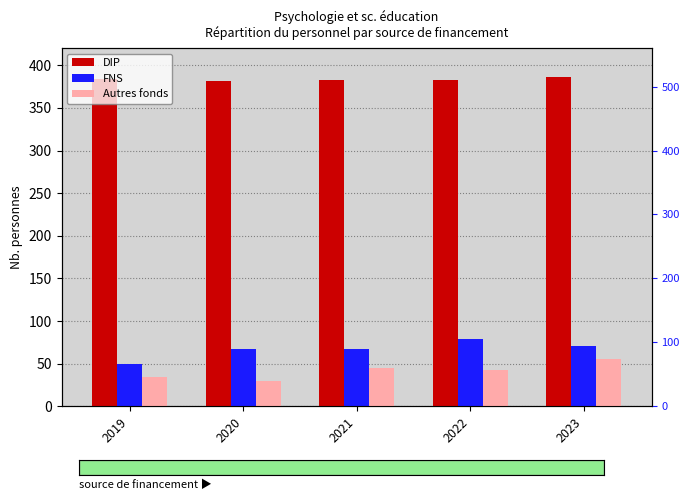

The value of DIP at 2020 is 381. True or false?

True